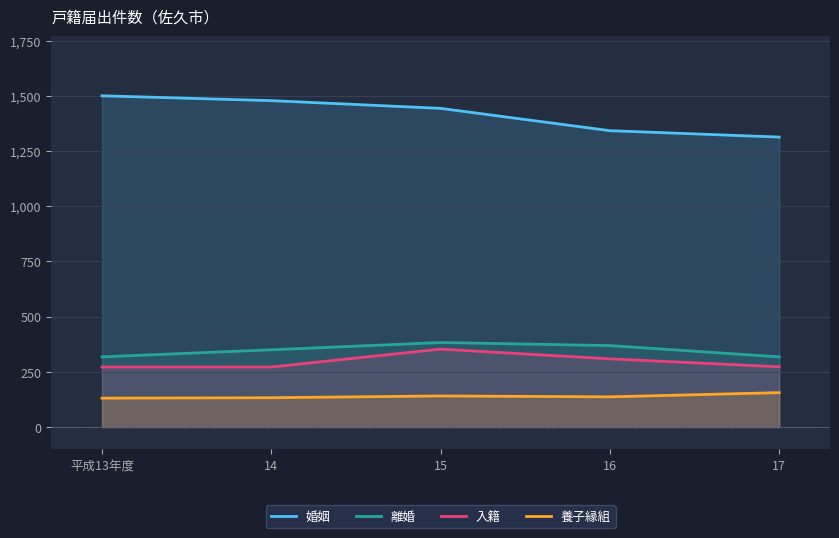

How many lines are shown in the chart?

4